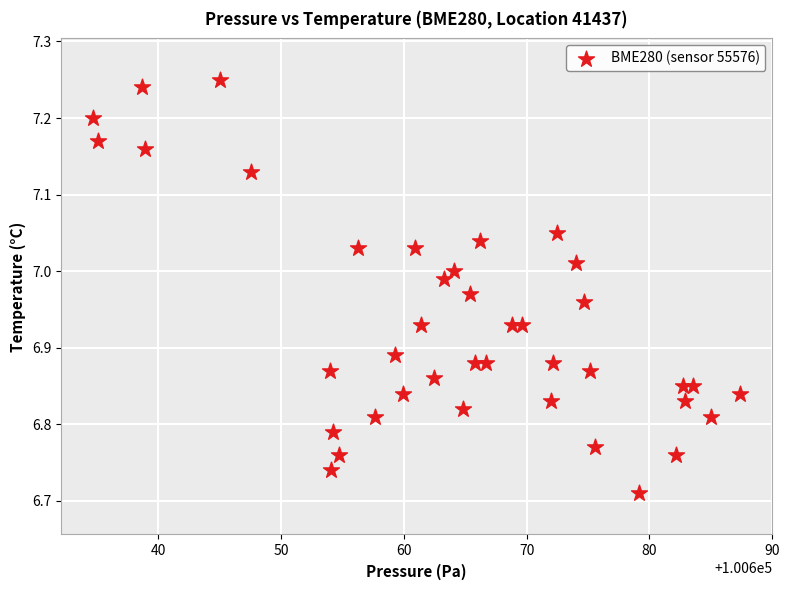

What is the range of Y values (max minus min)?

0.5